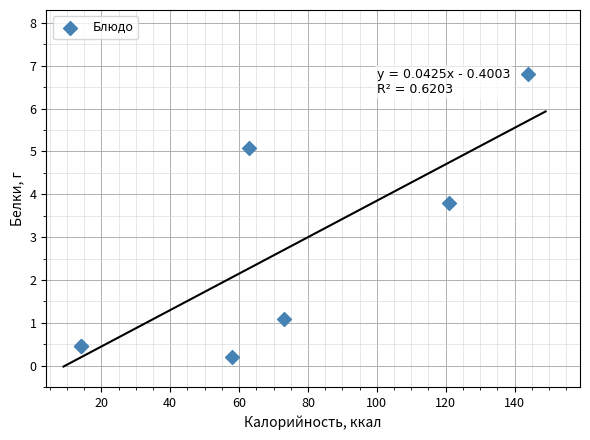

What Y value in the scatter plot is closest to 3?

3.8